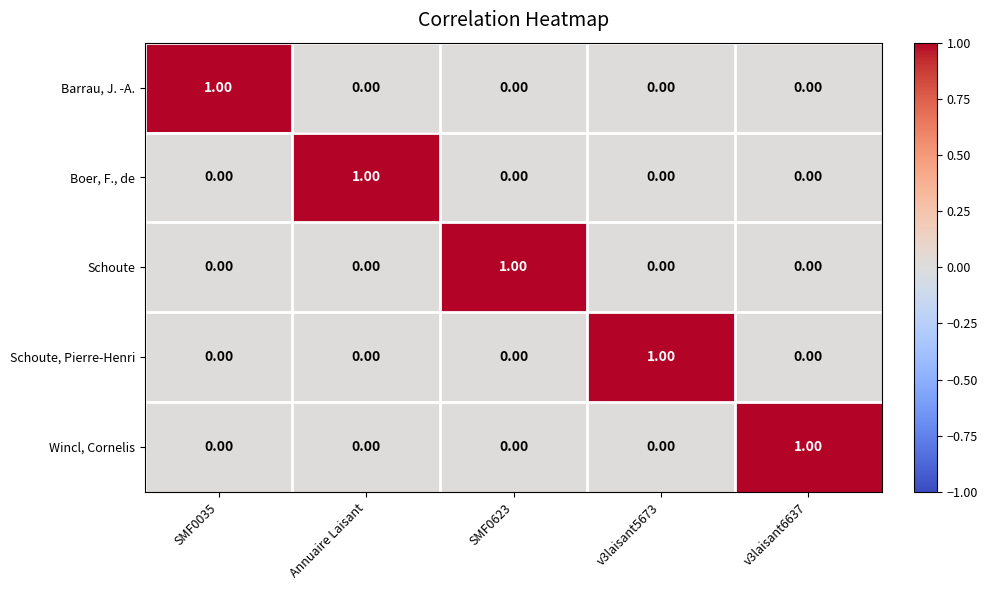

At how many categories does at least one series exceed 0?

5